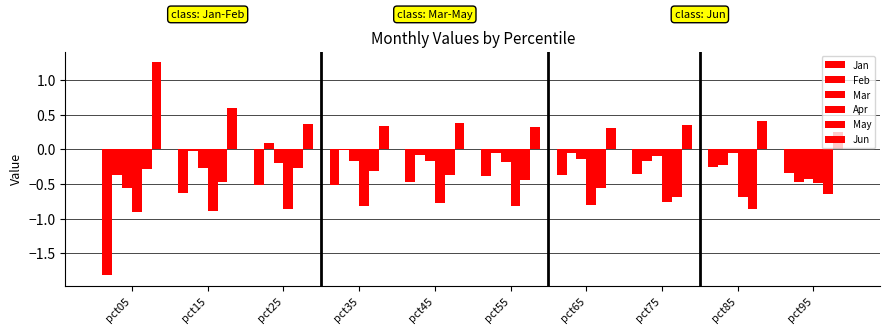

At which label does Apr reach its peak?

pct95